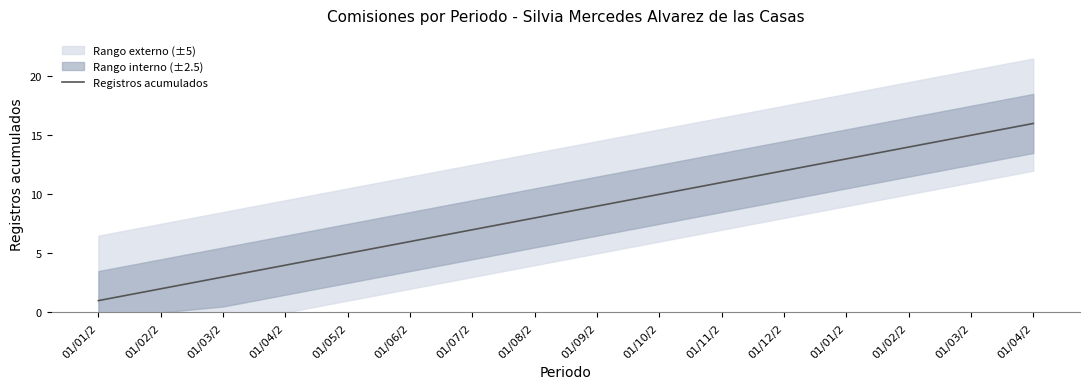

What is the difference between the maximum and minimum values?

15